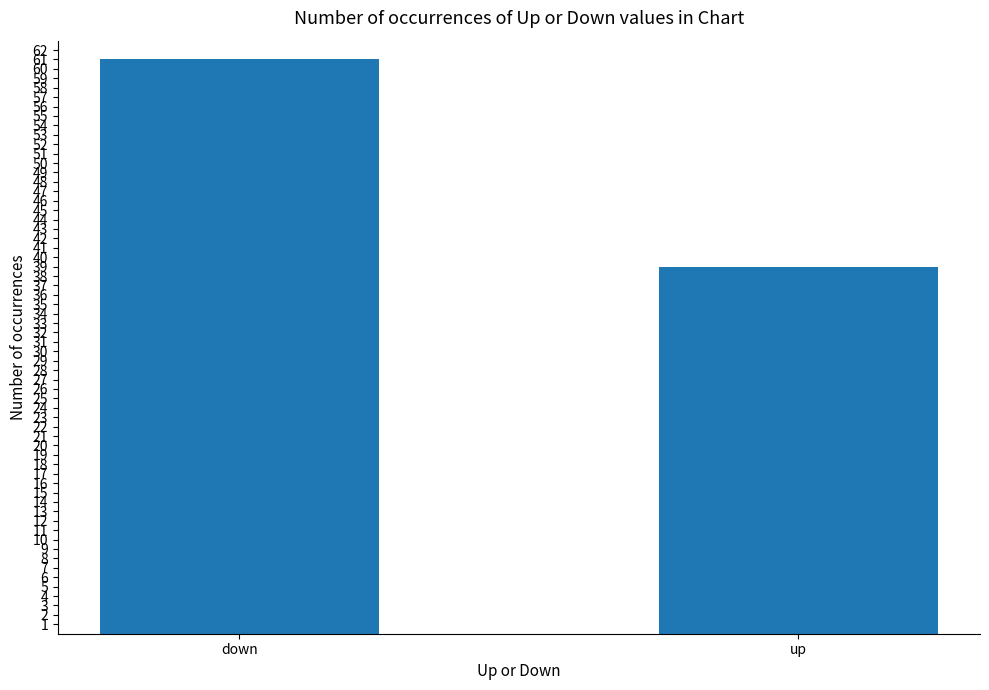

Rank the categories by value from lowest to highest.

up, down